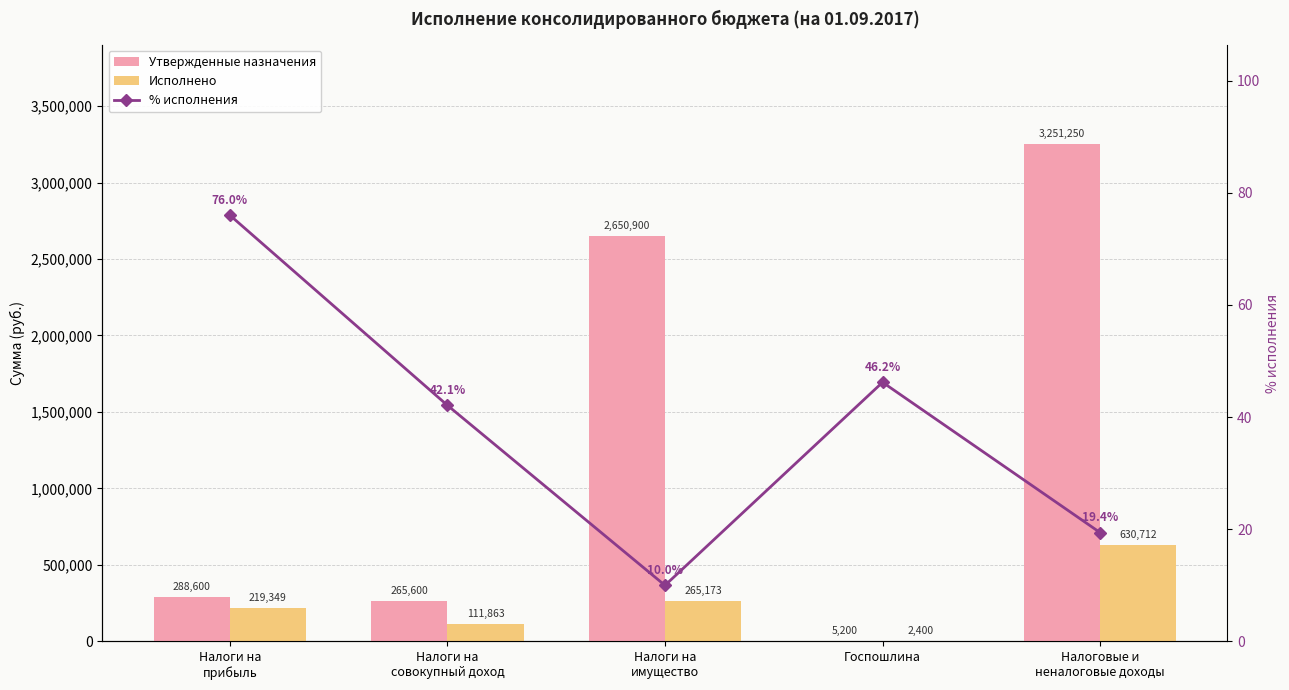

Reading left to right, list all the values displayed in this chart.

Утвержденные назначения: Налоги на
прибыль=288600.0	Налоги на
совокупный доход=265600.0	Налоги на
имущество=2650900.0	Госпошлина=5200.0	Налоговые и
неналоговые доходы=3251249.9
Исполнено: Налоги на
прибыль=219349.1	Налоги на
совокупный доход=111863.0	Налоги на
имущество=265173.0	Госпошлина=2400.0	Налоговые и
неналоговые доходы=630712.3
% исполнения: Налоги на
прибыль=76.0	Налоги на
совокупный доход=42.1	Налоги на
имущество=10.0	Госпошлина=46.2	Налоговые и
неналоговые доходы=19.4